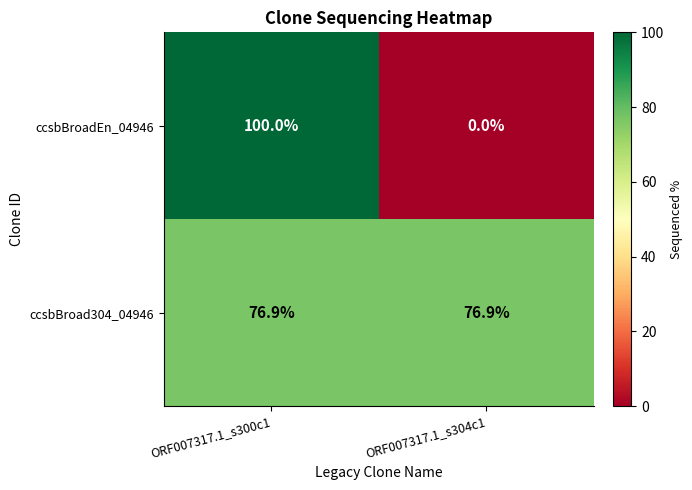

List the series in order of their peak value, highest first.

ccsbBroadEn_04946, ccsbBroad304_04946